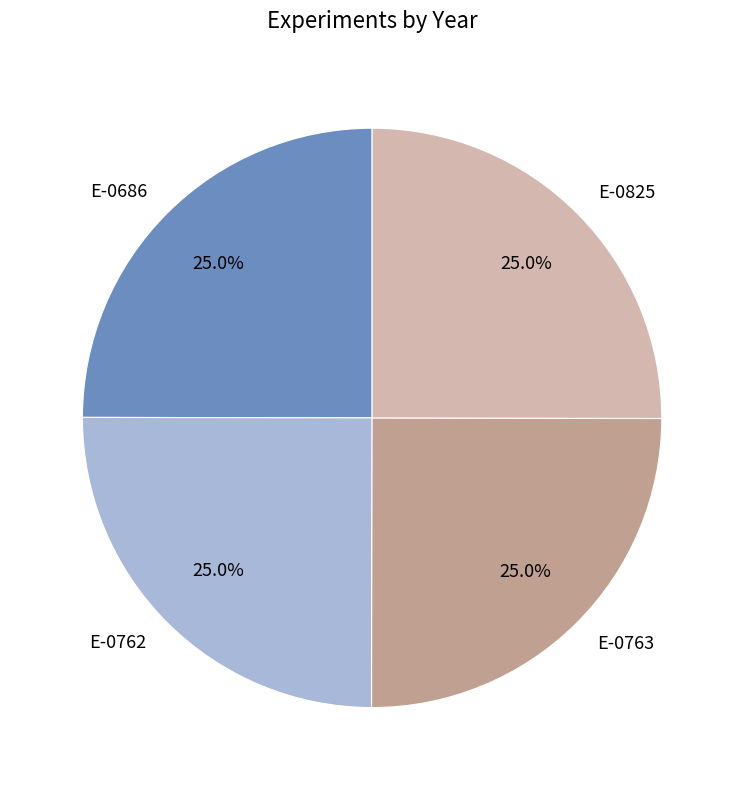

Does any single category account for the majority?

No